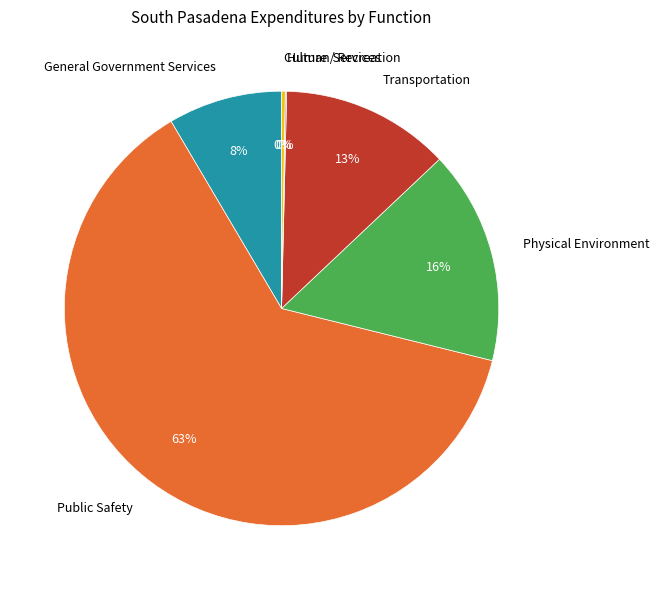

The General Government Services slice represents 8% of the pie. True or false?

True